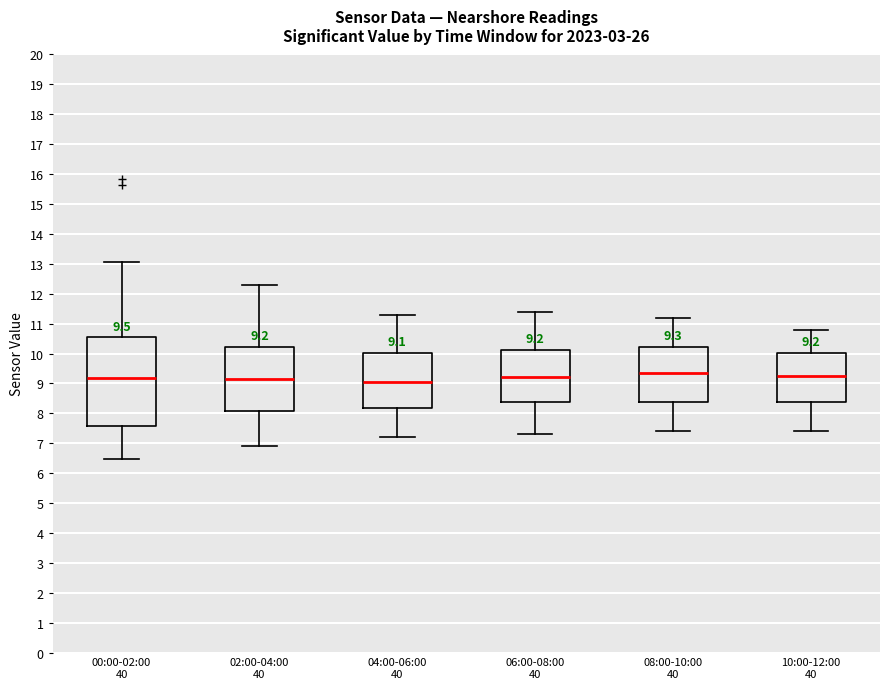

Comparing the boxes themselves (not the whiskers), which one is the tallest?

00:00-02:00 40